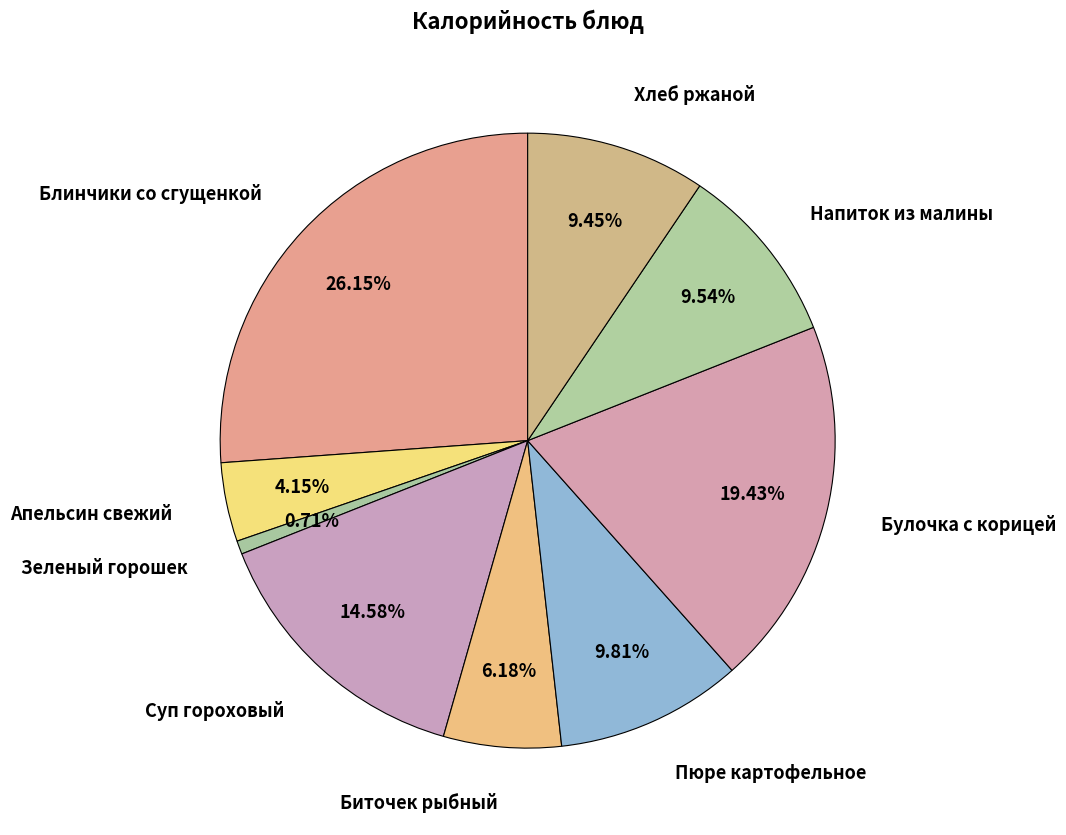

What percentage is the Суп гороховый slice, to the nearest percent?

15%